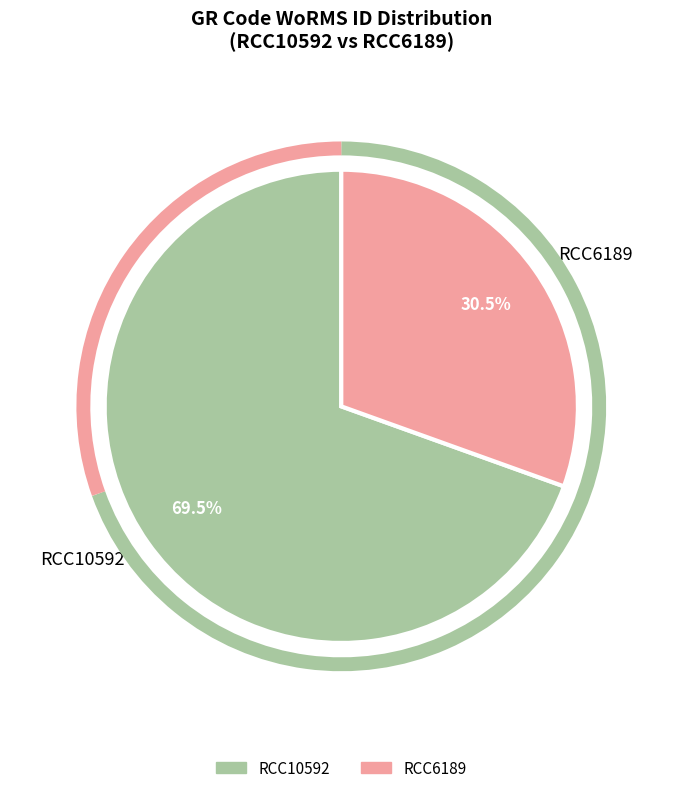

Which category has the biggest portion of the pie?

RCC10592